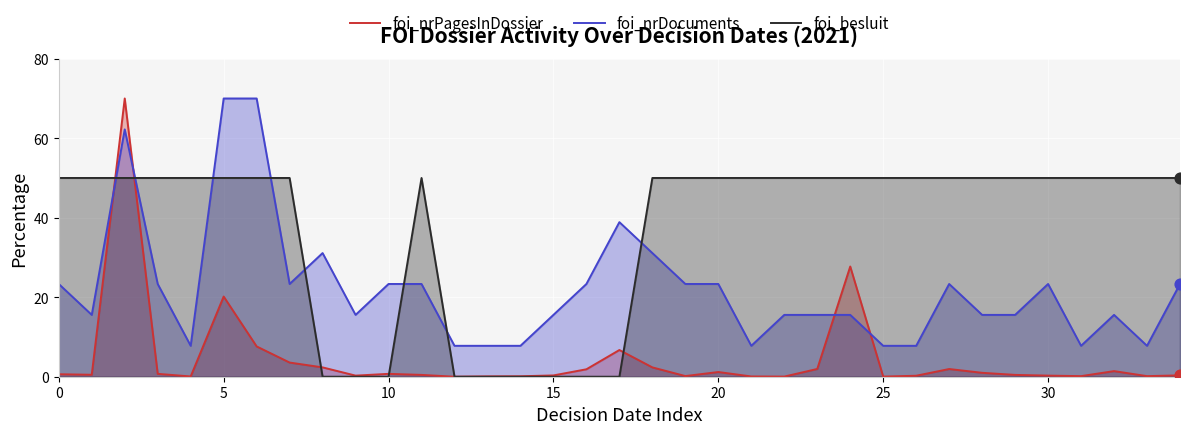

What is the highest value of the foi_nrDocuments series?

70.0